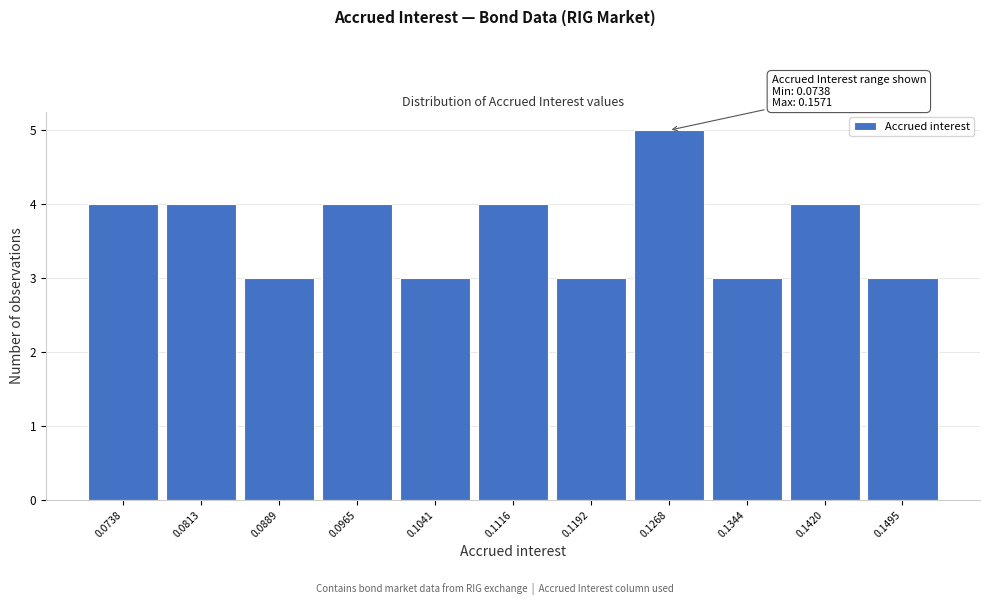

Reading left to right, extract all data points from this chart.

4	4	3	4	3	4	3	5	3	4	3